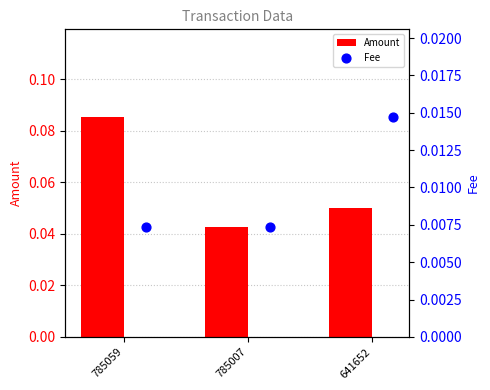

Which series has the widest spread of Y values?

Amount